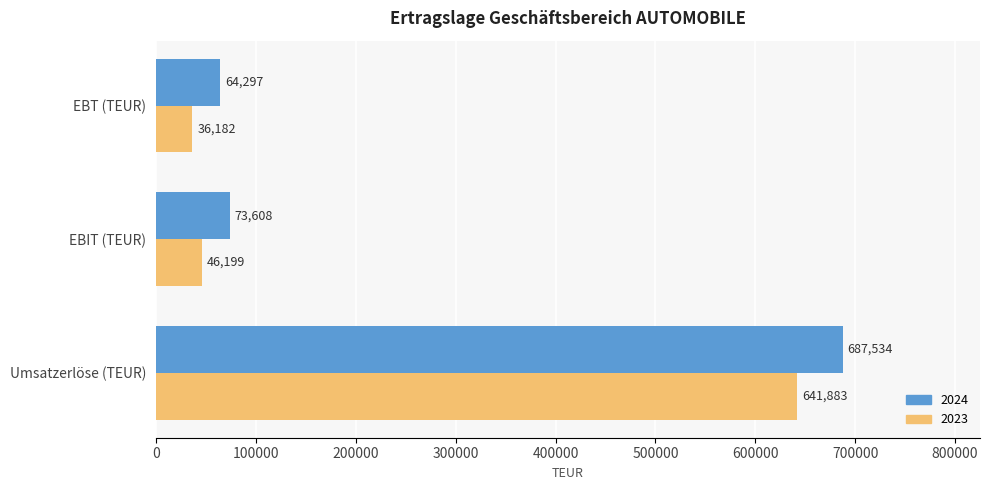

Rank the series by their maximum value, from highest to lowest.

2024, 2023